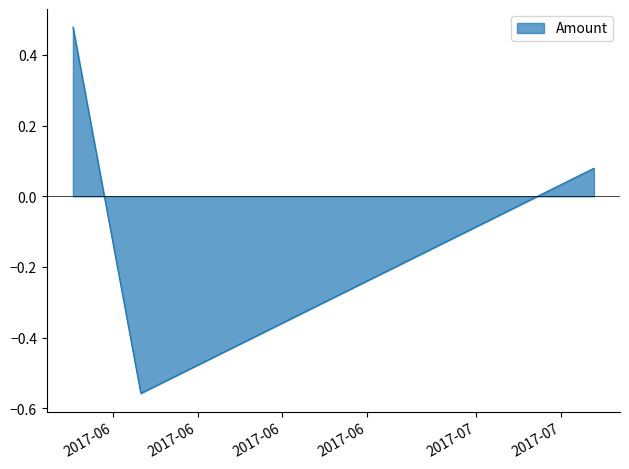

What is the difference between the maximum and second lowest values?

1.0